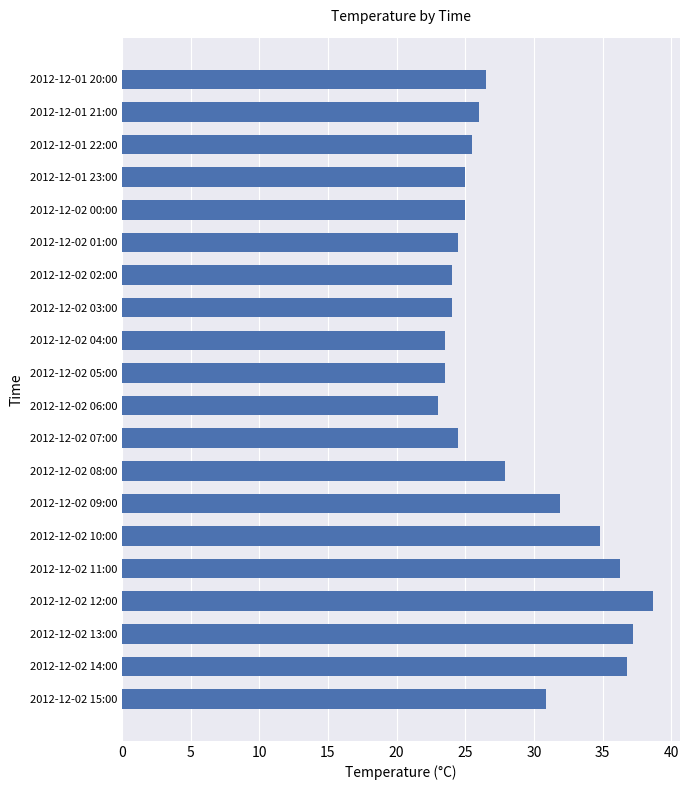

How many bars are there in total?

20